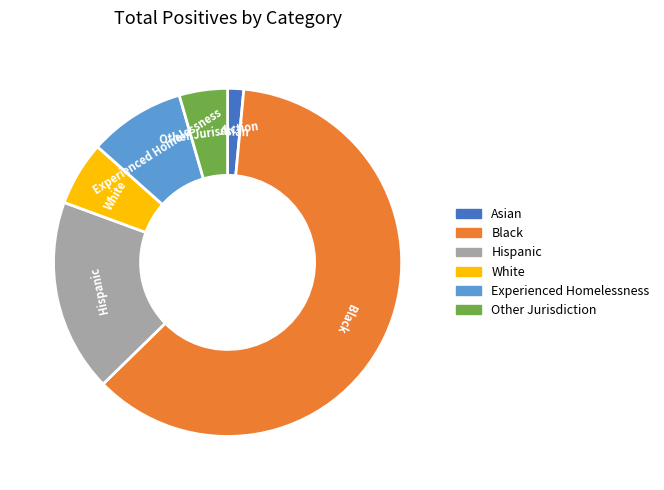

Combined, do Hispanic and Asian account for over 50%?

No